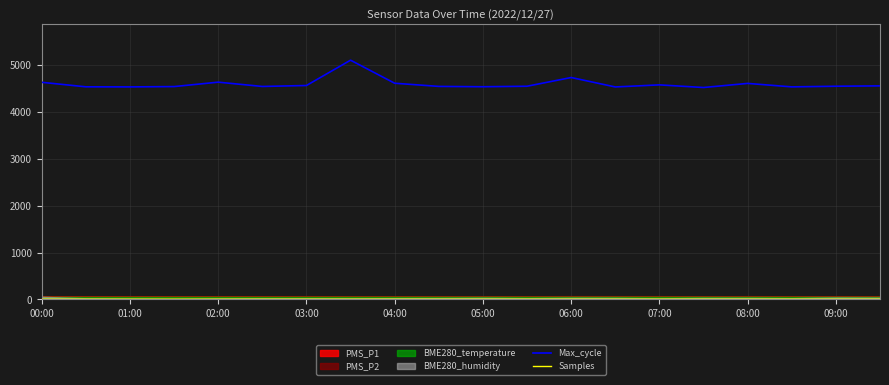

Does the chart display data point markers on the line(s)?

No